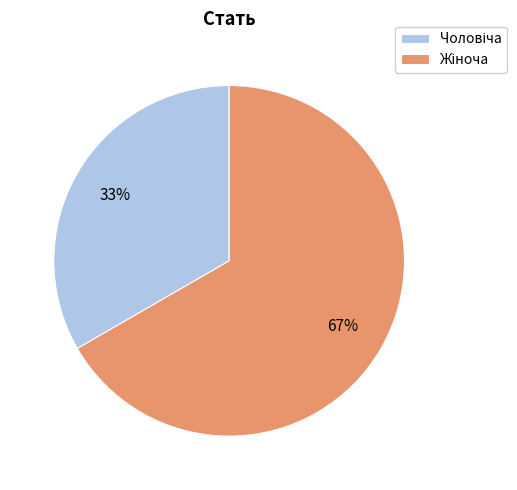

How many slices are in this pie chart?

2